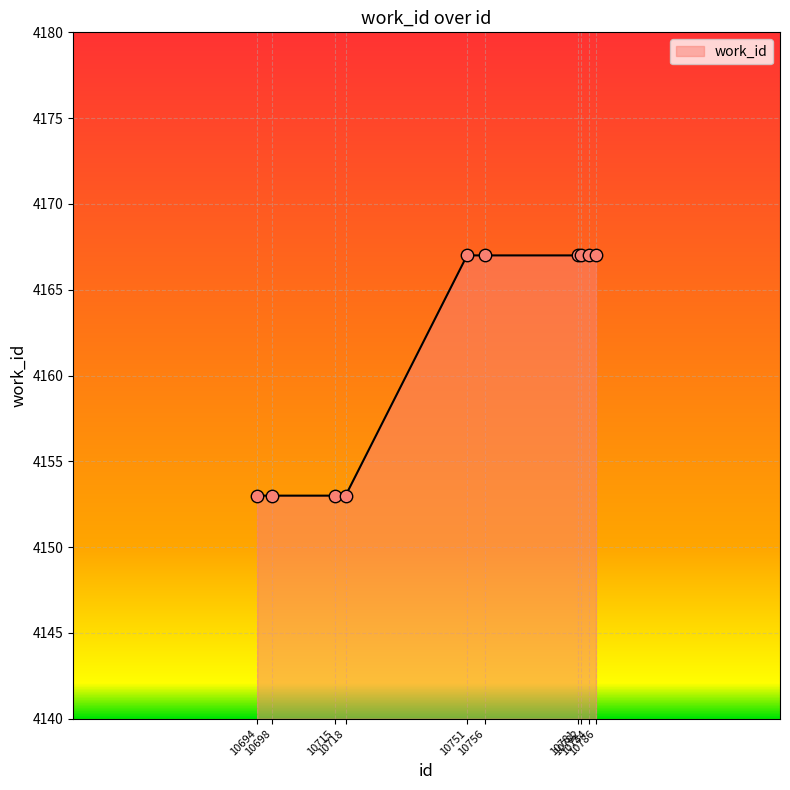

What is the ratio of the value at 10782 to the value at 10784?

1.0